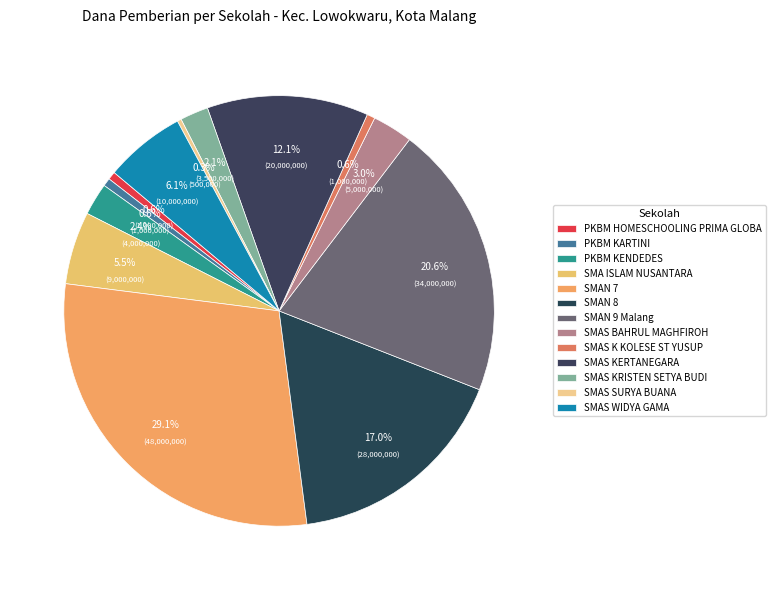

How many segments does this pie chart have?

13